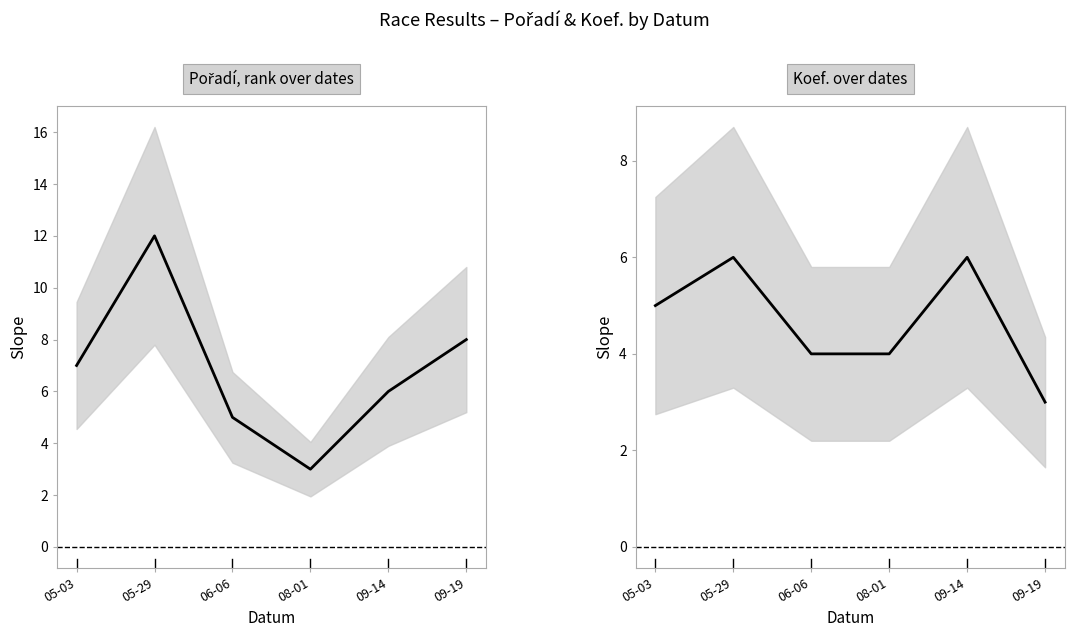

The value of Koef. at 08-01 is 1. True or false?

False